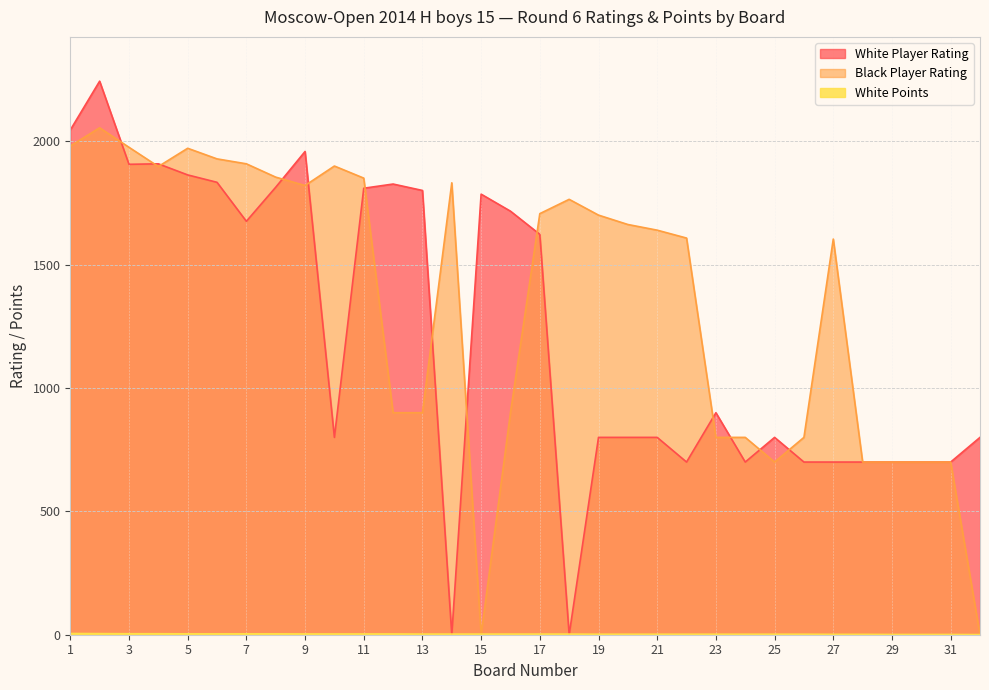

Reading left to right, list all the values displayed in this chart.

White Player Rating: 1=2046.0	2=2244.0	3=1907.0	4=1909.0	5=1864.0	6=1834.0	7=1676.0	8=1814.0	9=1959.0	10=800.0	11=1810.0	12=1827.0	13=1801.0	14=0.0	15=1786.0	16=1717.0	17=1623.0	18=0.0	19=800.0	20=800.0	21=800.0	22=700.0	23=900.0	24=700.0	25=800.0	26=700.0	27=700.0	28=700.0	29=700.0	30=700.0	31=700.0	32=800.0
Black Player Rating: 1=1981.0	2=2055.0	3=1976.0	4=1898.0	5=1972.0	6=1929.0	7=1909.0	8=1855.0	9=1821.0	10=1900.0	11=1851.0	12=900.0	13=900.0	14=1832.0	15=0.0	16=900.0	17=1707.0	18=1765.0	19=1701.0	20=1663.0	21=1640.0	22=1608.0	23=800.0	24=800.0	25=700.0	26=800.0	27=1604.0	28=700.0	29=700.0	30=700.0	31=700.0	32=0.0
White Points: 1=5.0	2=4.5	3=4.0	4=4.0	5=3.5	6=3.5	7=3.5	8=3.5	9=3.0	10=3.0	11=3.0	12=3.0	13=2.5	14=2.5	15=2.5	16=2.5	17=2.5	18=2.5	19=2.0	20=2.0	21=2.0	22=2.0	23=2.0	24=2.0	25=2.0	26=2.0	27=1.5	28=1.5	29=1.0	30=1.0	31=1.0	32=0.5